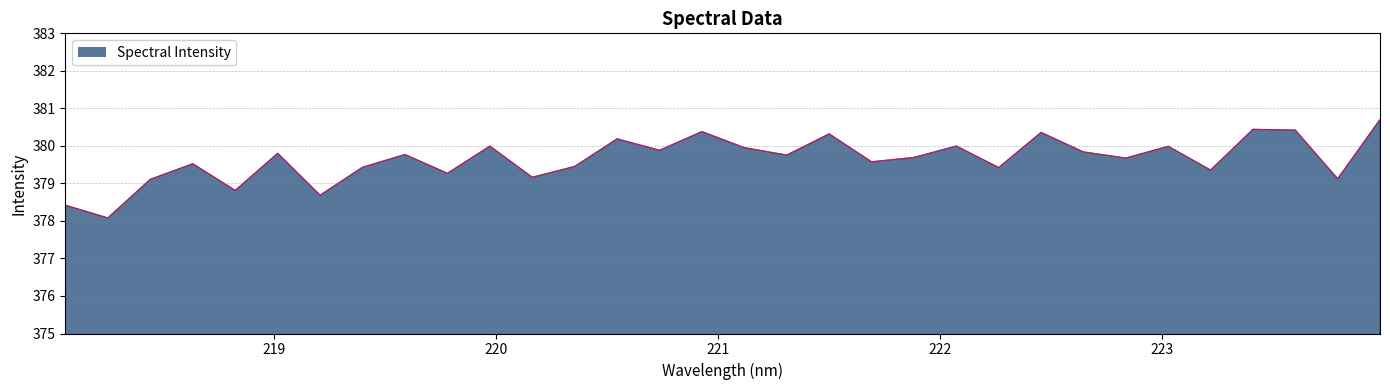

What is the maximum value shown in the chart?

380.7